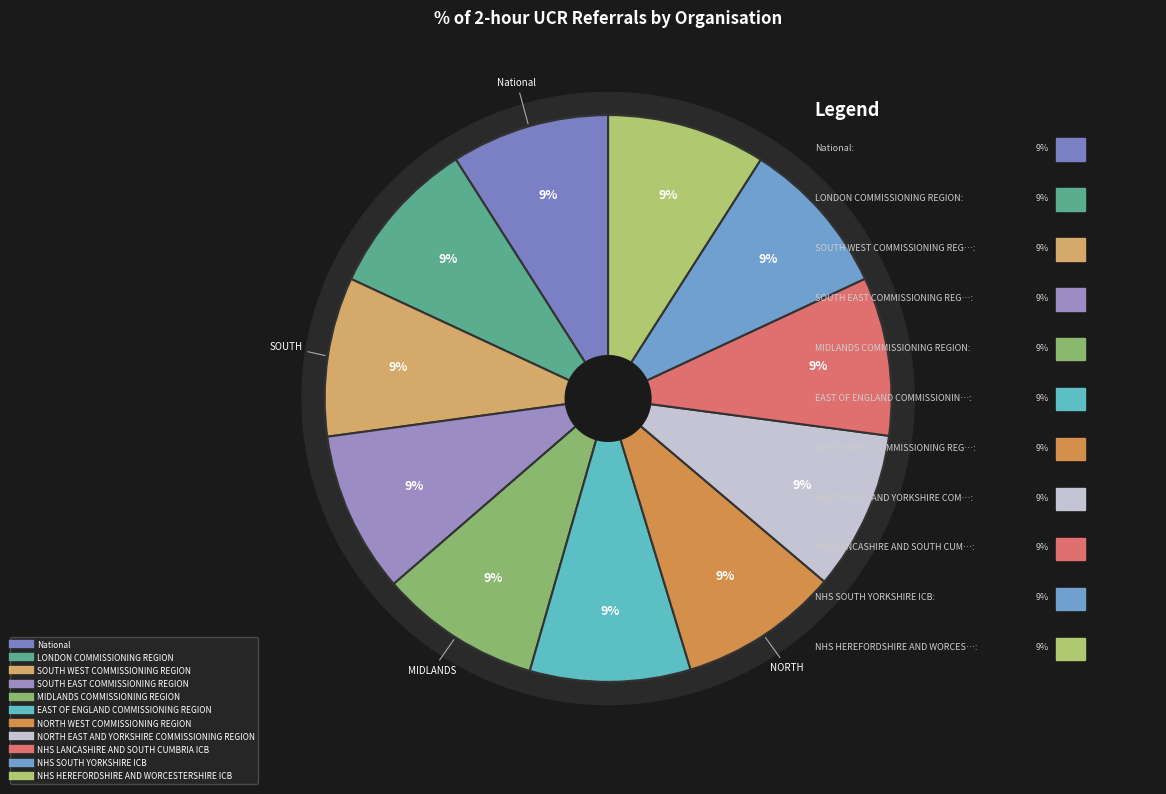

Is it true that National is 9% of the pie?

True